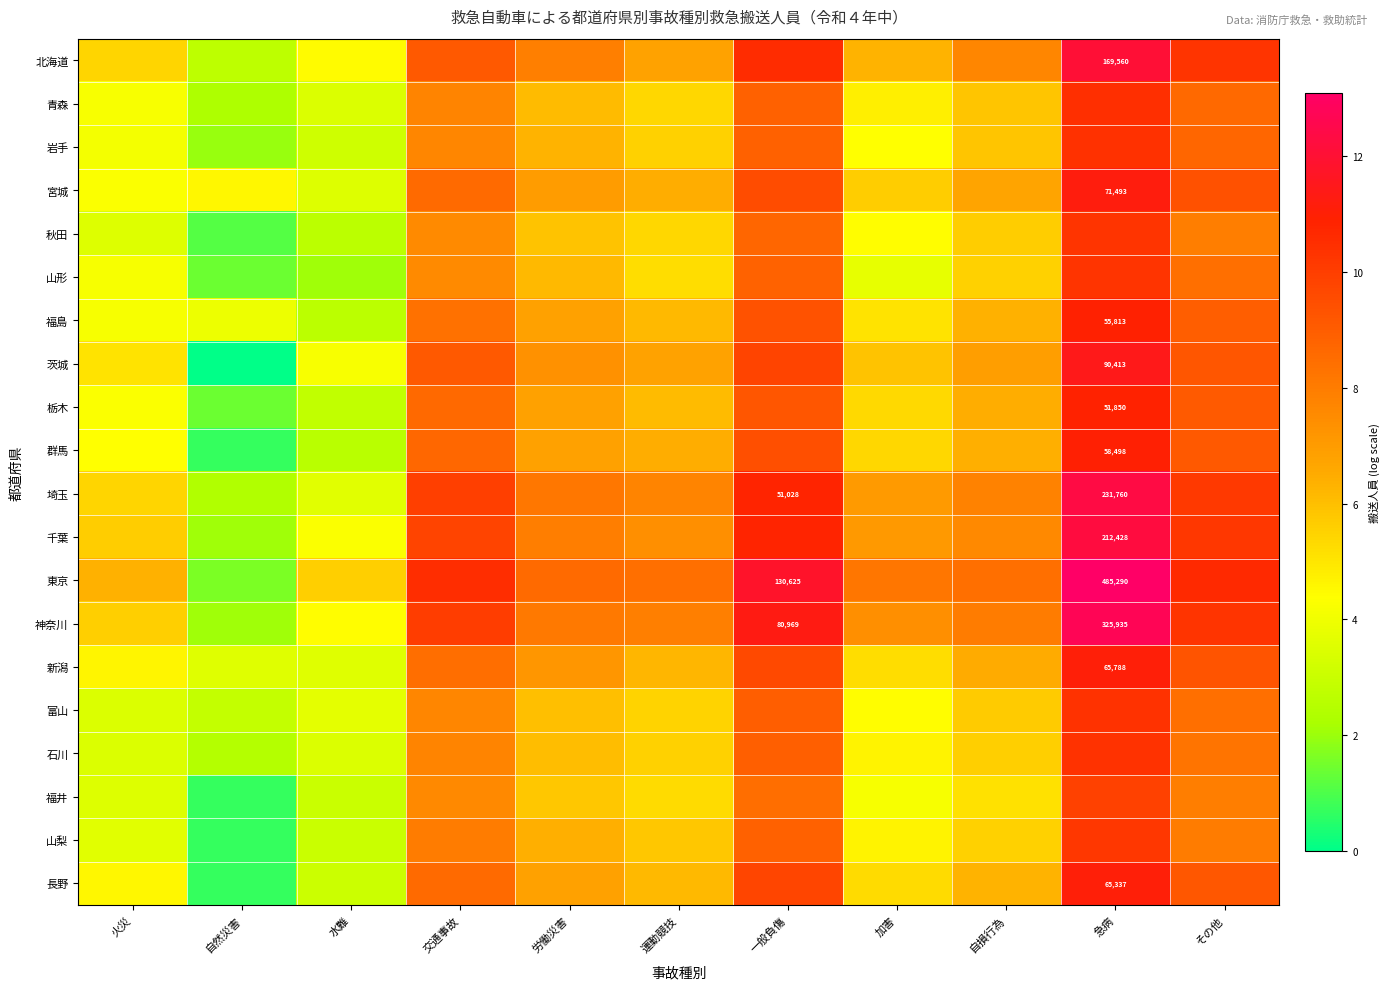

Which has a higher value, 急病 or 加害?

急病